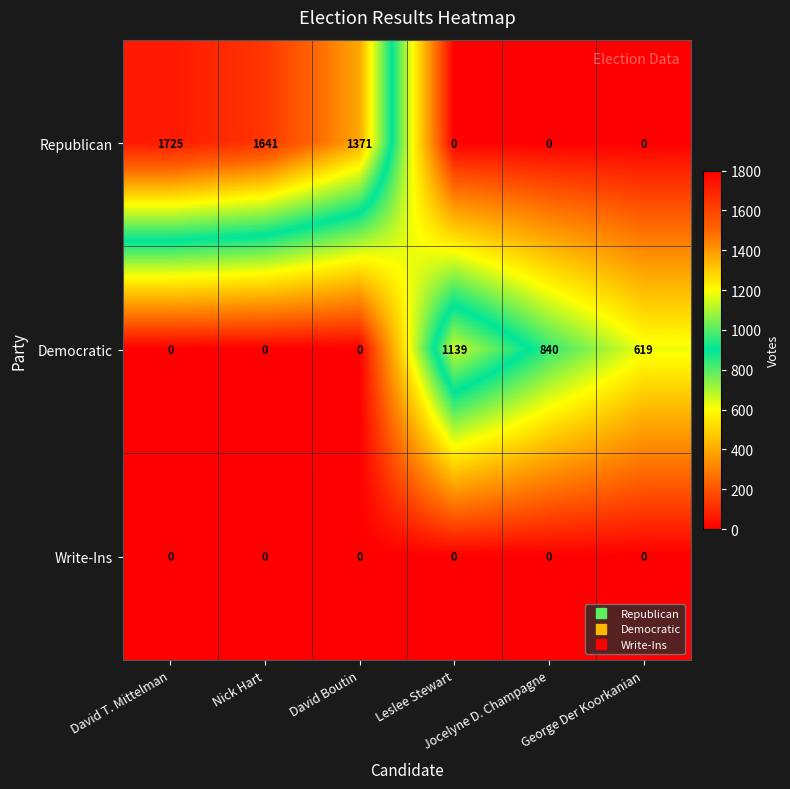

What is the average value of the Republican series?

790